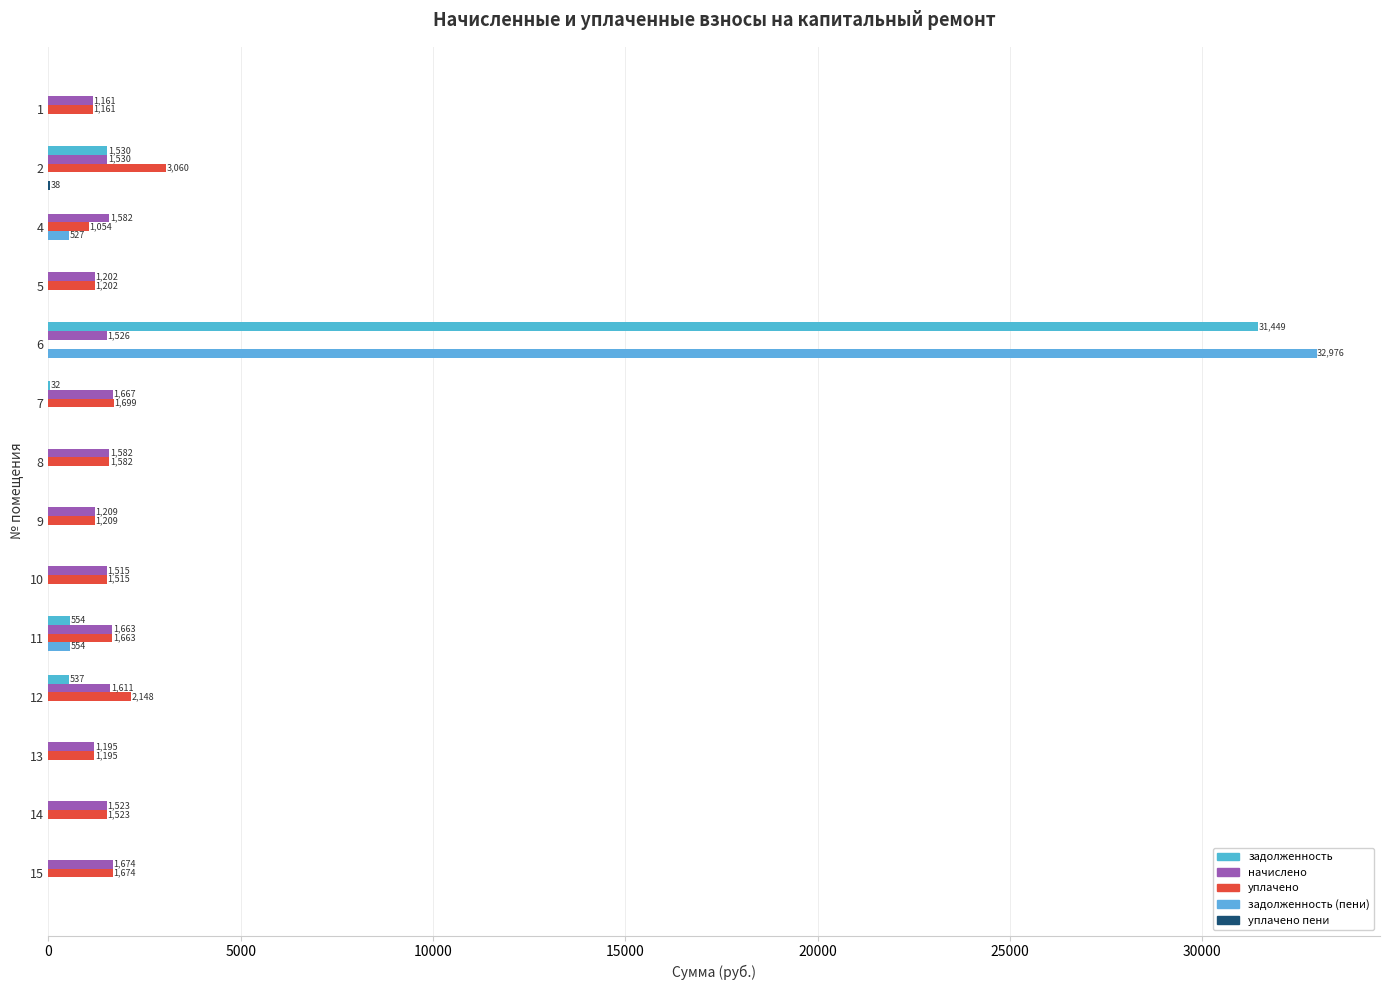

What is the minimum value for начислено?

1161.4